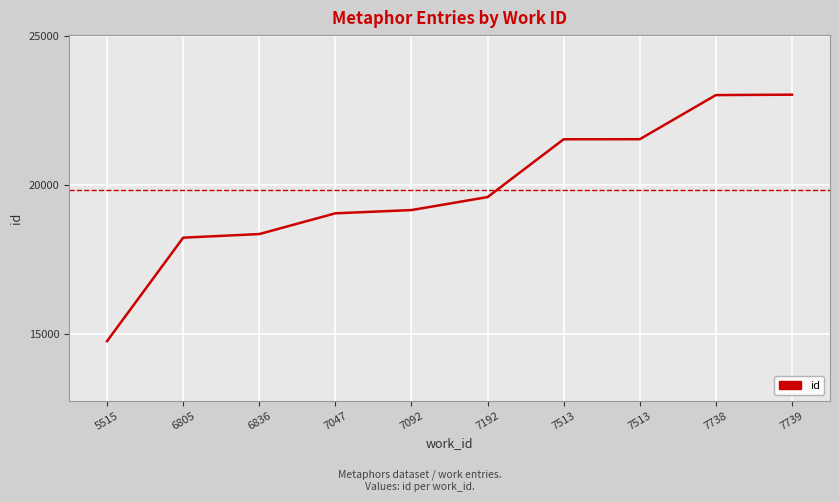

Does the chart have visible grid lines?

Yes